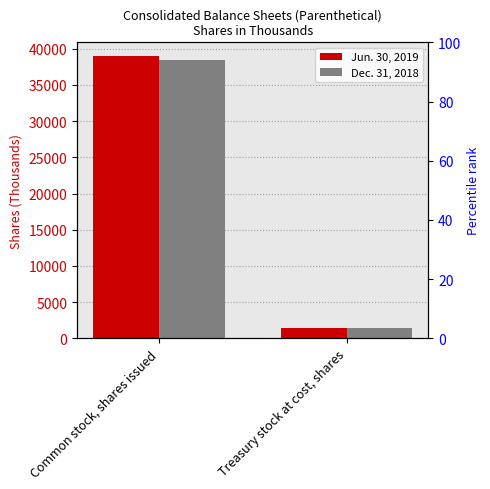

Is it true that Dec. 31, 2018 equals 914 at Treasury stock at cost, shares?

False